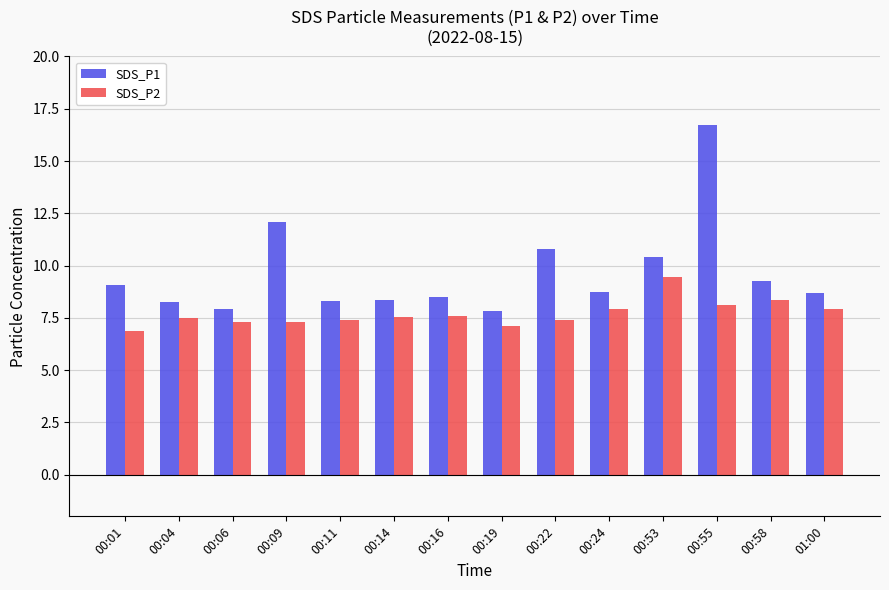

What is the label of the 2nd bar from the right?

00:58